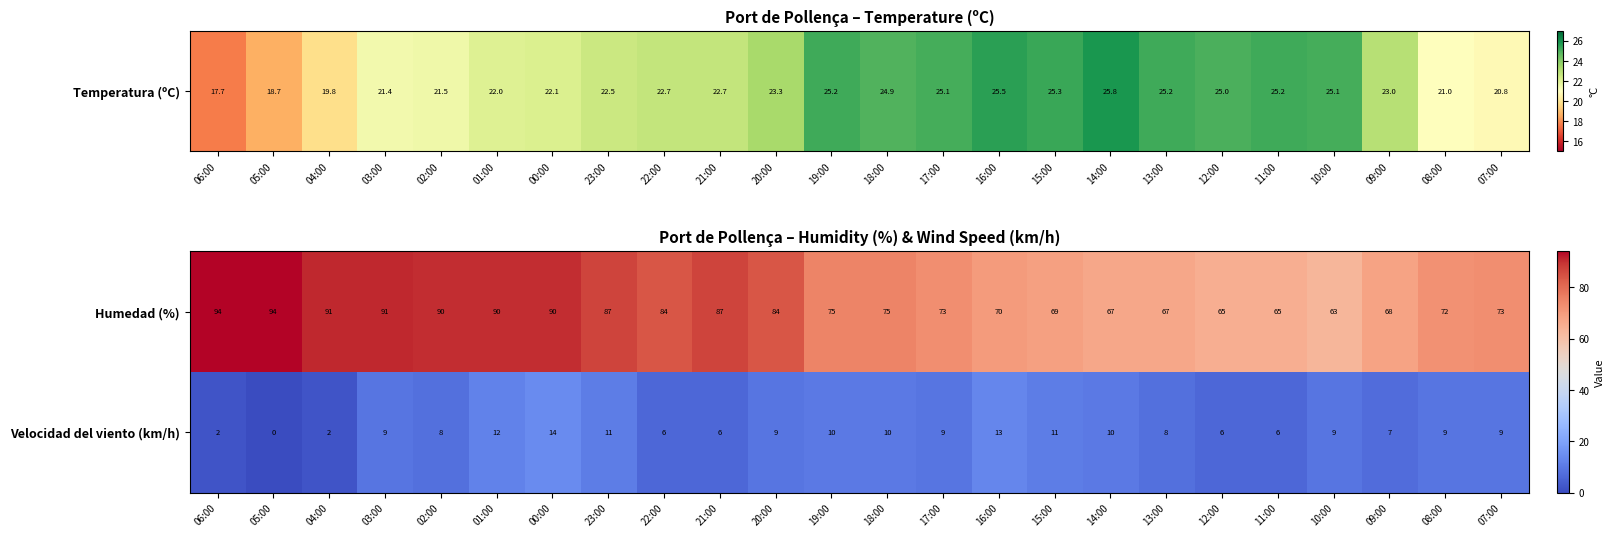

True or false: Humedad (%) has a value of 87 at 23:00.

True